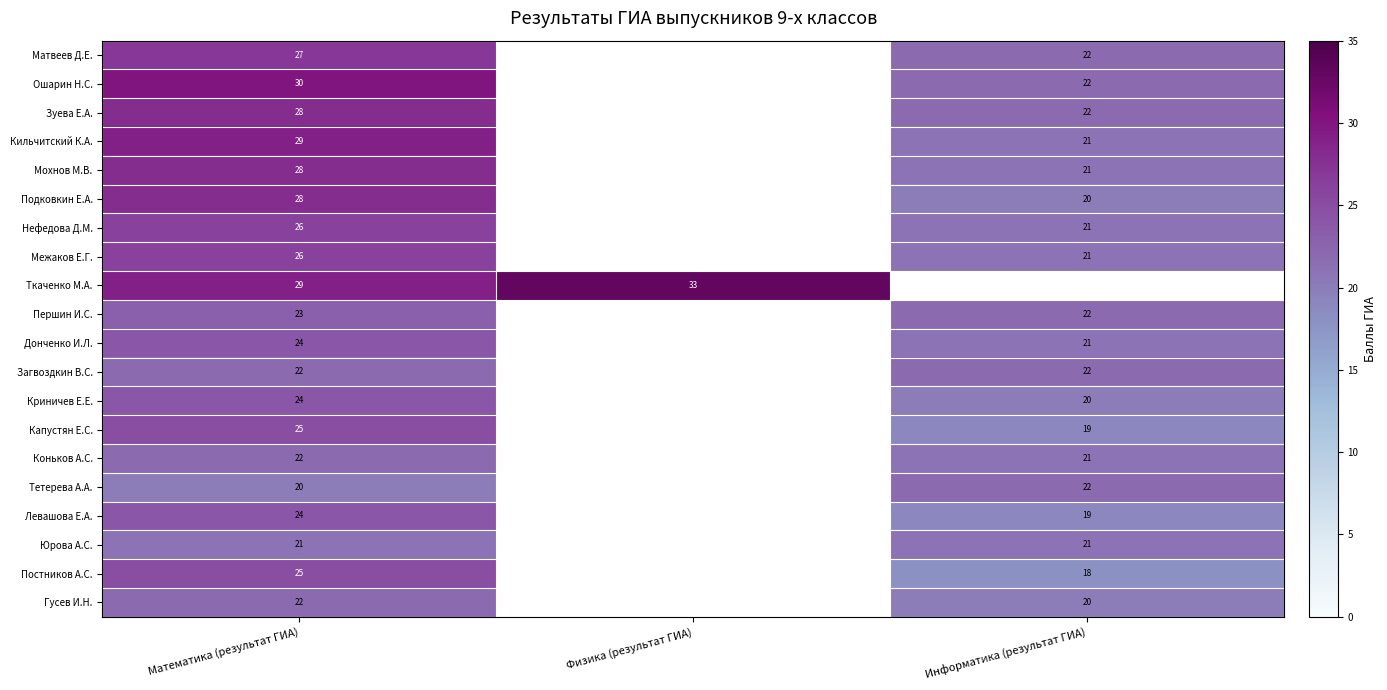

The Гусев И.Н. series shows 7 at Информатика (результат ГИА). True or false?

False